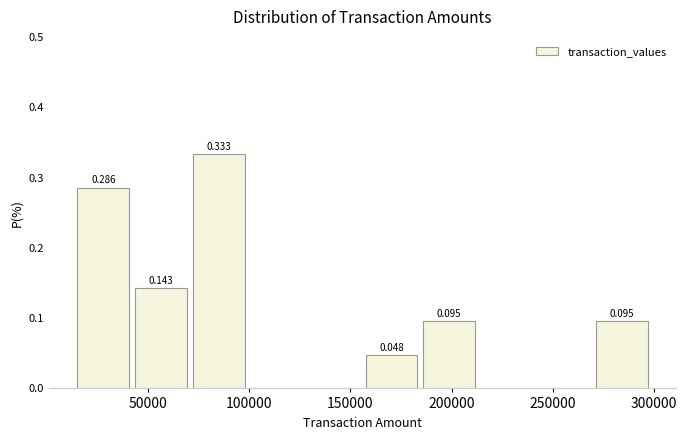

Over which range of the x-axis is the bar tallest?

72000 to 100500